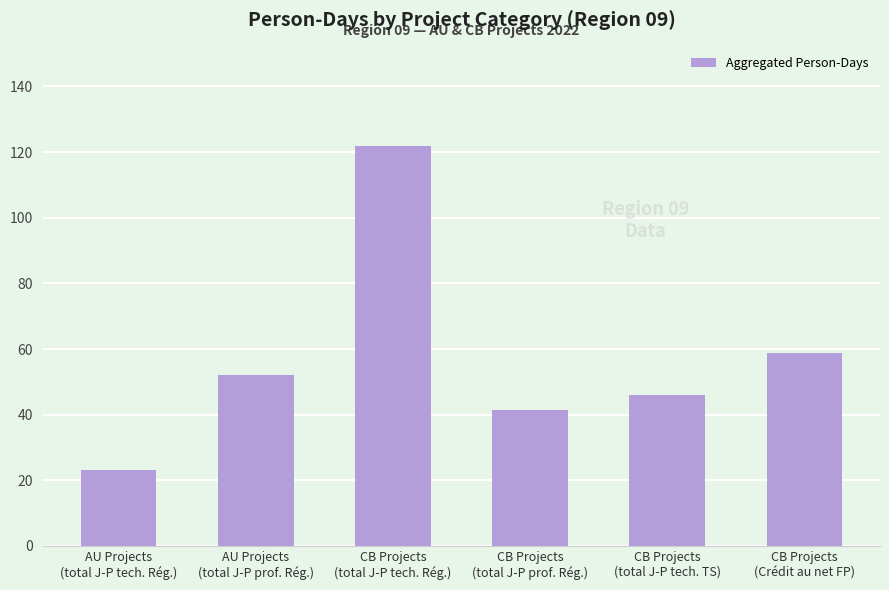

How many series are shown in this chart?

1